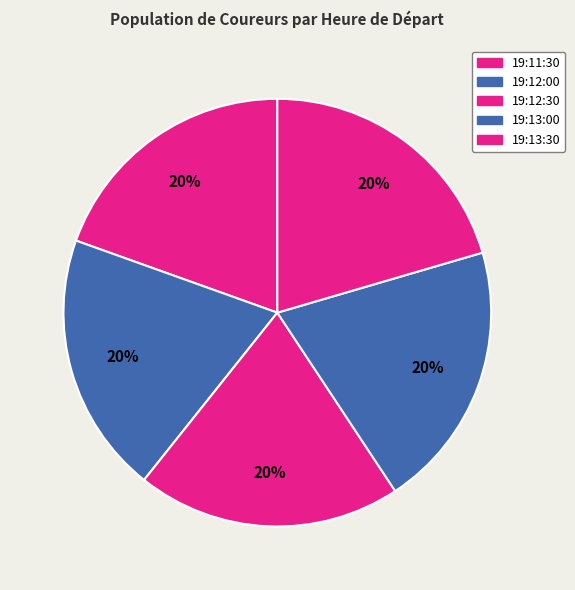

How many slices are in this pie chart?

5